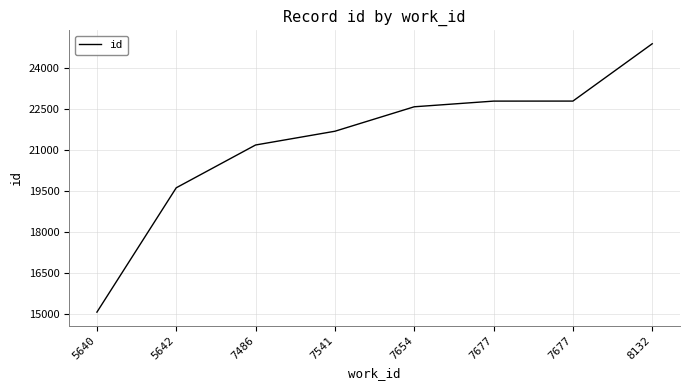

Is this an area chart (filled region under the line)?

No